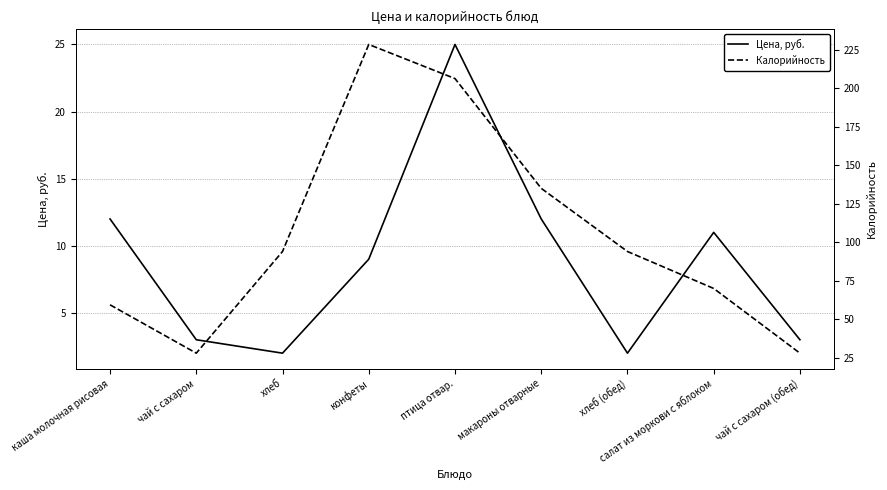

The value of Калорийность at каша молочная рисовая is 59.4. True or false?

True